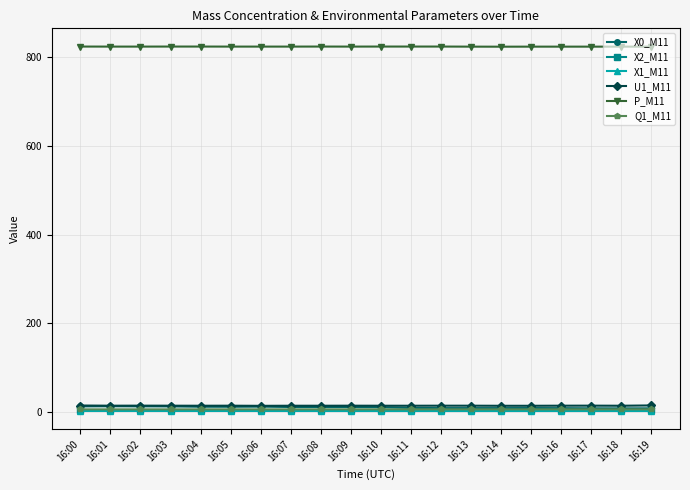

What is the smallest value displayed?

1.3